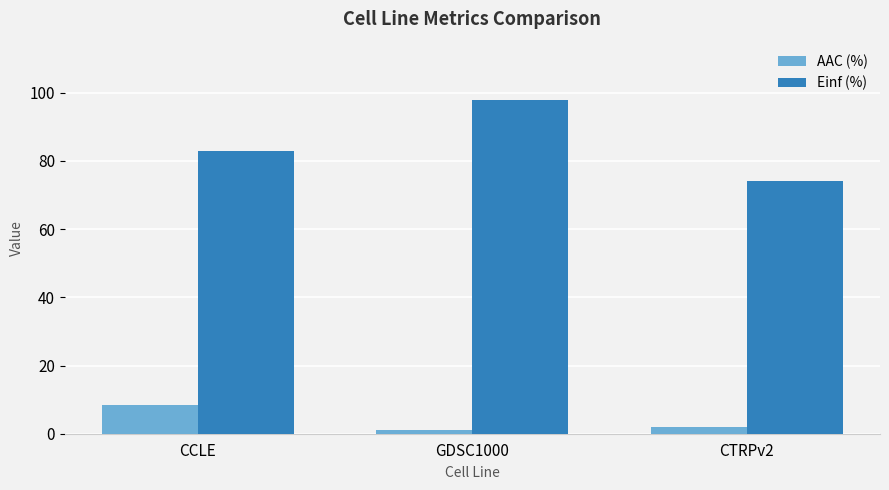

Rank the categories by Einf (%) value from highest to lowest.

GDSC1000, CCLE, CTRPv2